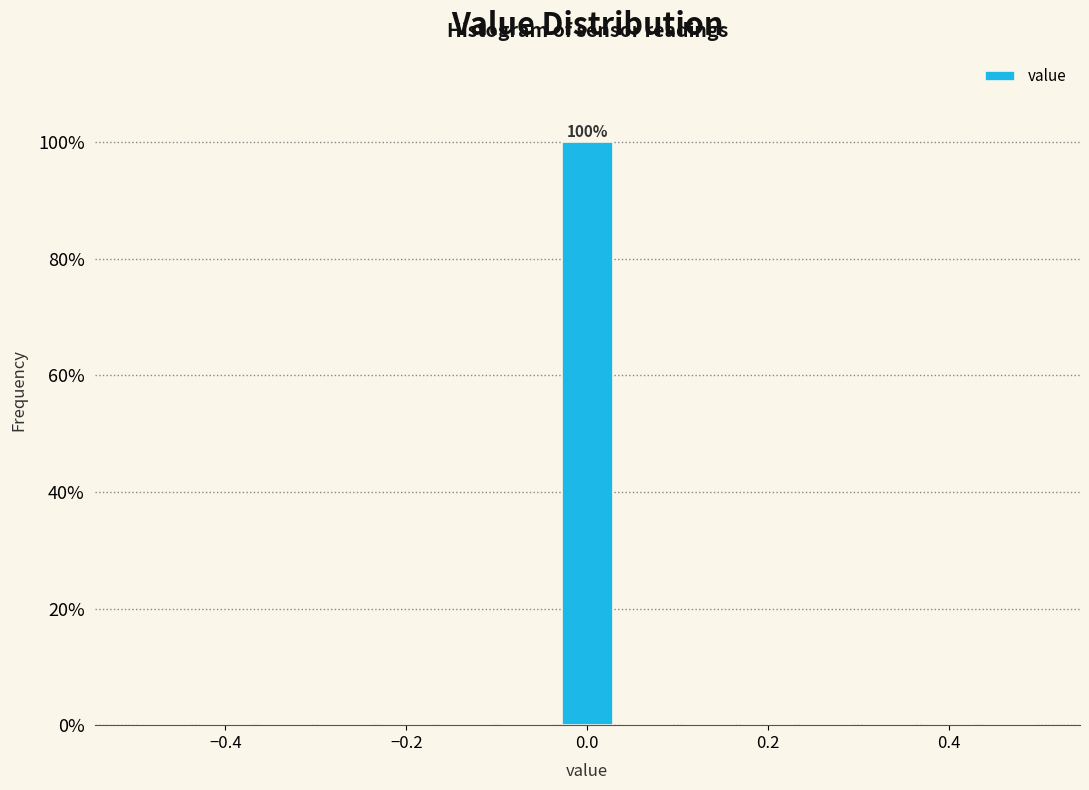

Around what value on the x-axis is the tallest bar? Give the approximate position of its centre, as read against the axis.

0.00